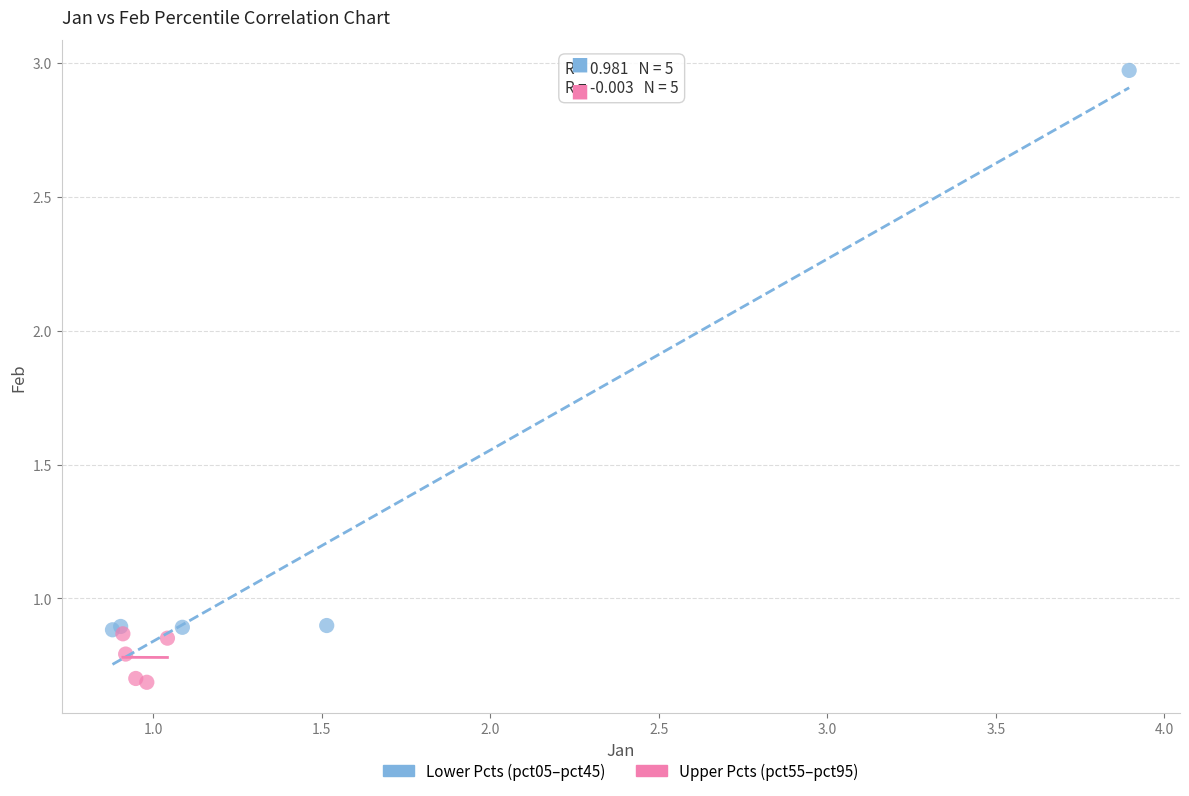

Which series reaches the maximum Y coordinate?

Lower Pcts (pct05–pct45)